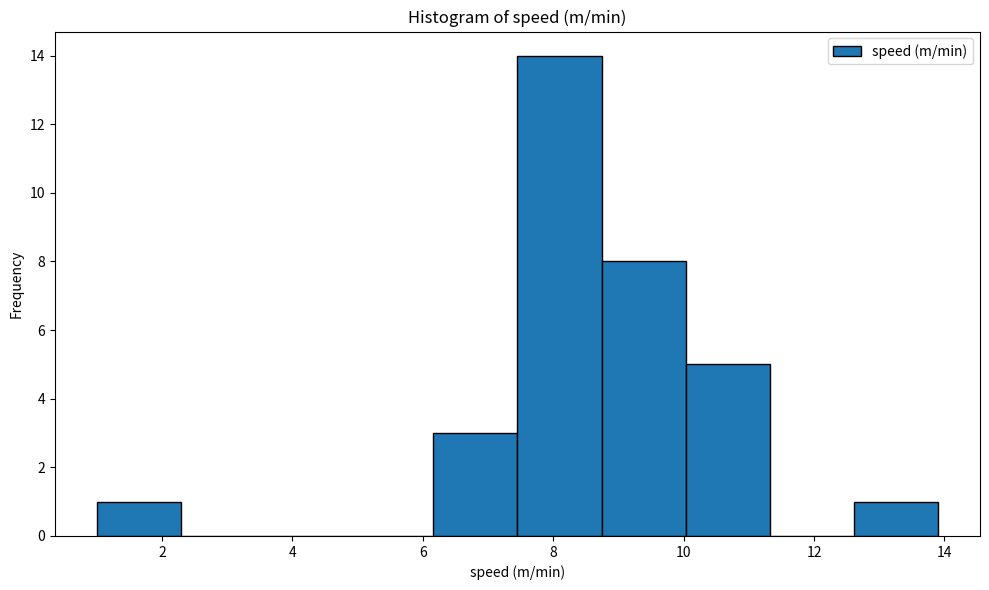

What is the height of the bar covering 1.0 to 2.2 on the x-axis? Neither the bar edges nor the heights are printed on the chart, so give them approximately, as read against the axes.

1